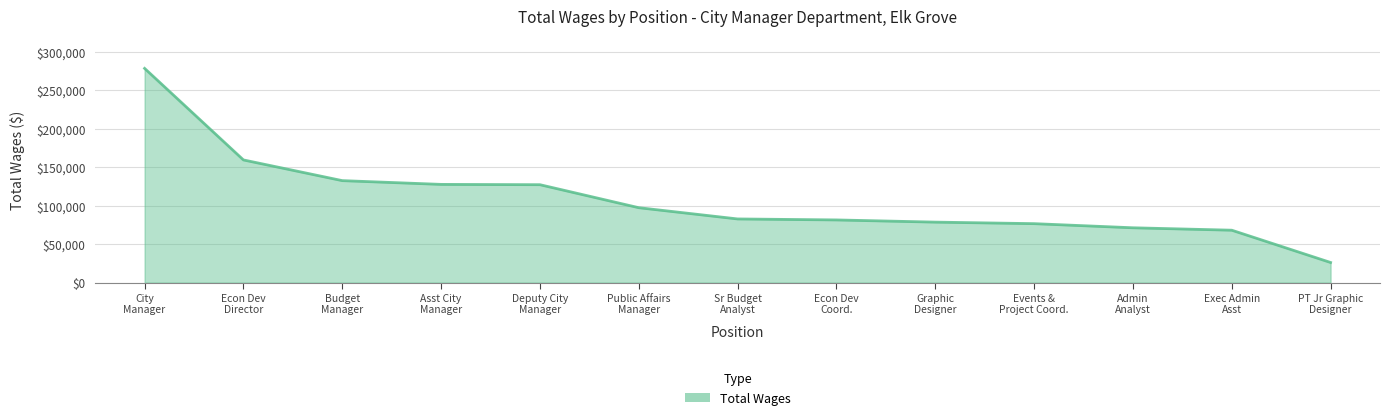

At which category does the chart reach its minimum across all series?

PT Jr Graphic
Designer